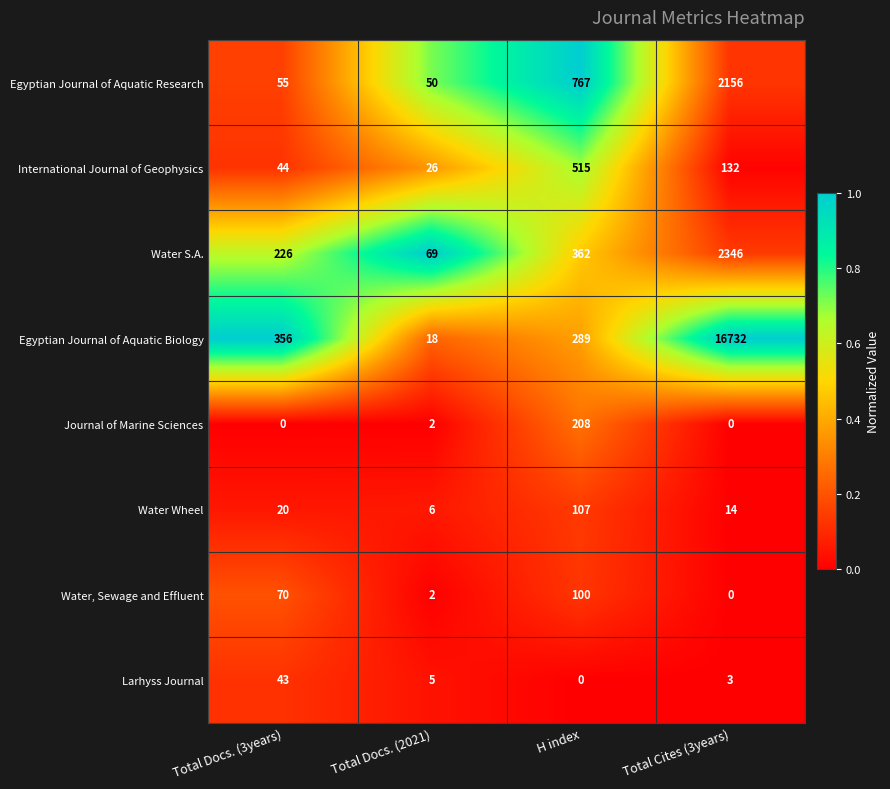

What is the average value of the Larhyss Journal series?

13